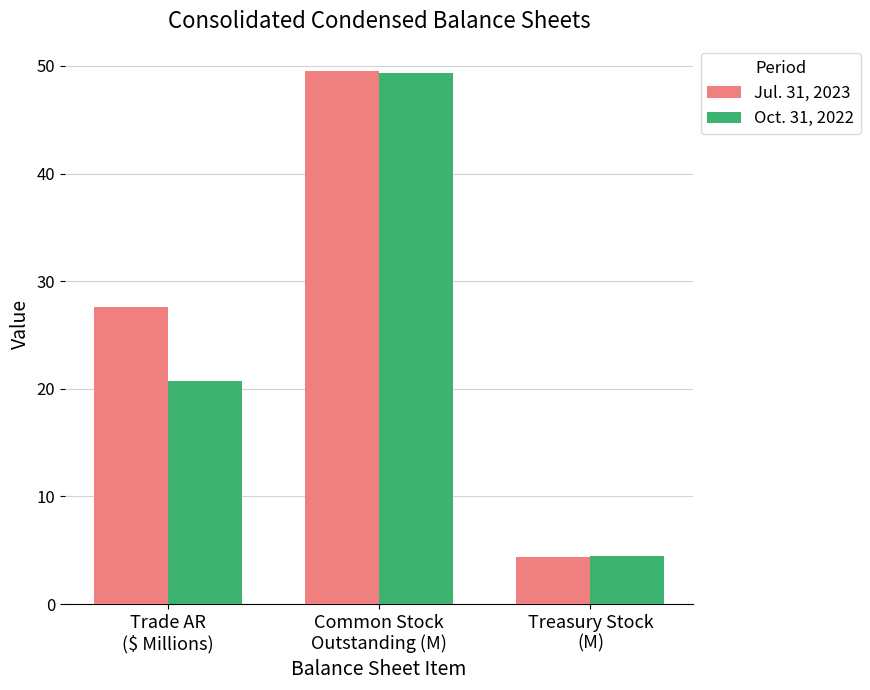

What is the difference between the highest and lowest values at Treasury Stock
(M)?

0.1